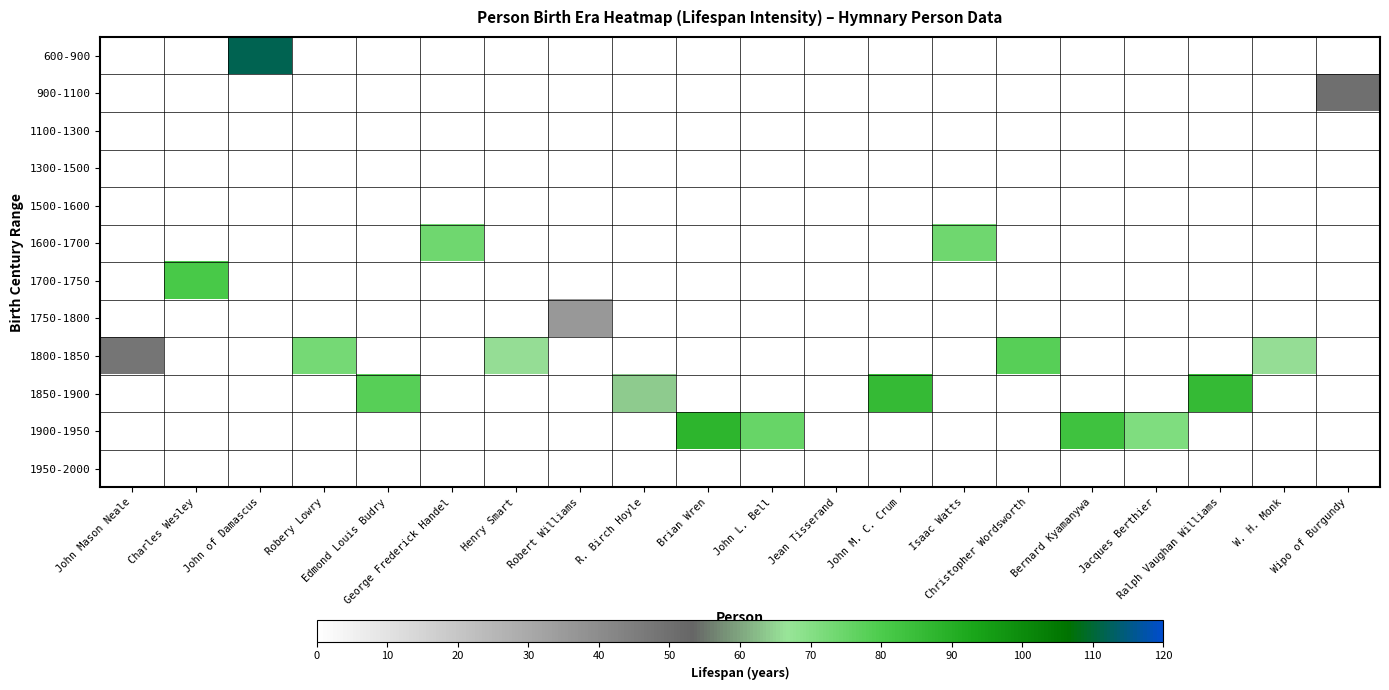

What is the greatest value displayed?

112